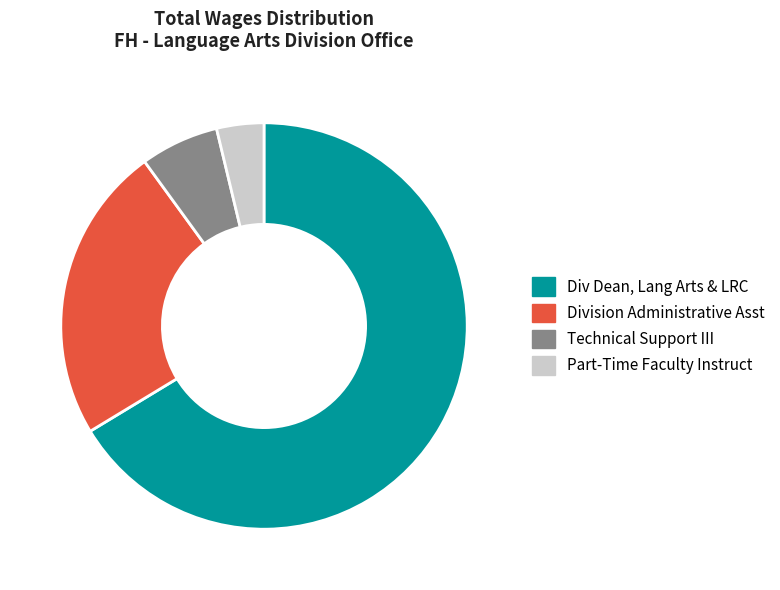

To the nearest percent, what is the combined percentage of Division Administrative Asst and Technical Support III?

30%